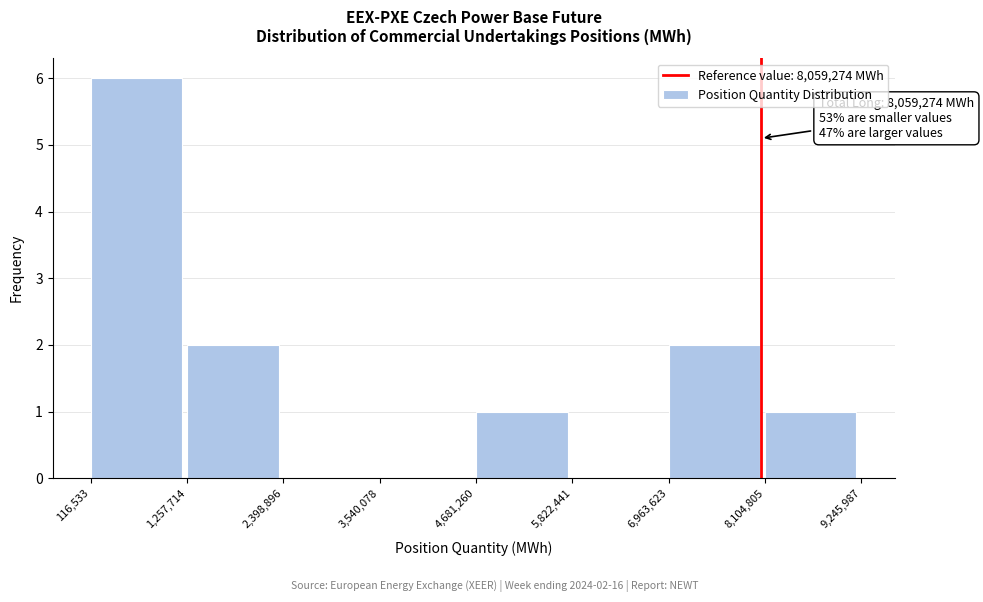

Over which range of the x-axis is the bar tallest?

116,533 to 1,257,714